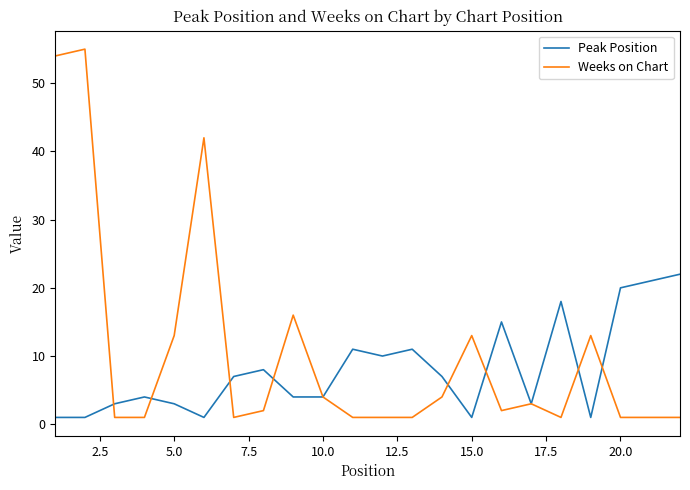

What is the maximum value shown in the chart?

55